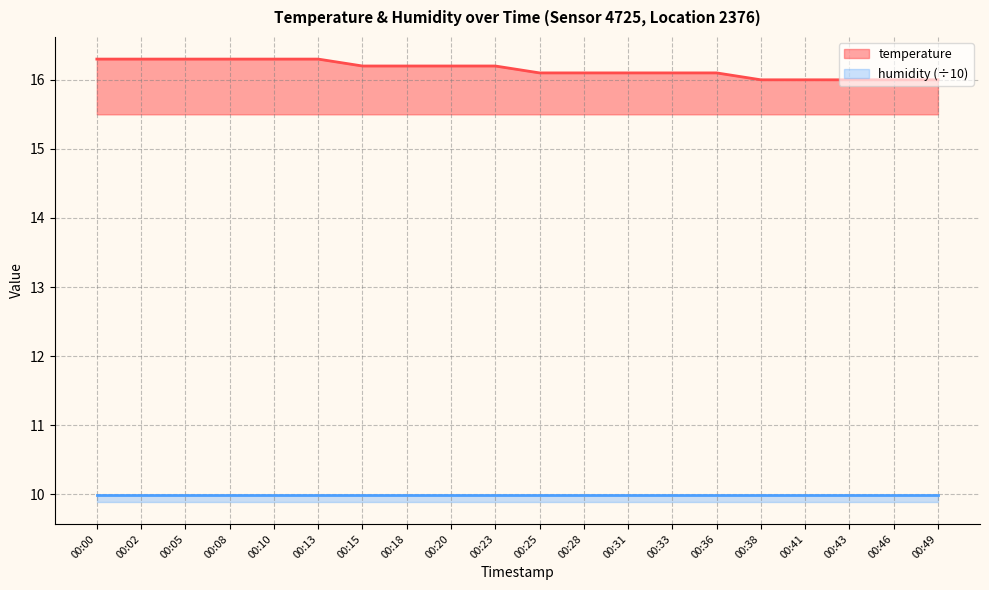

What is the greatest value displayed?

16.3